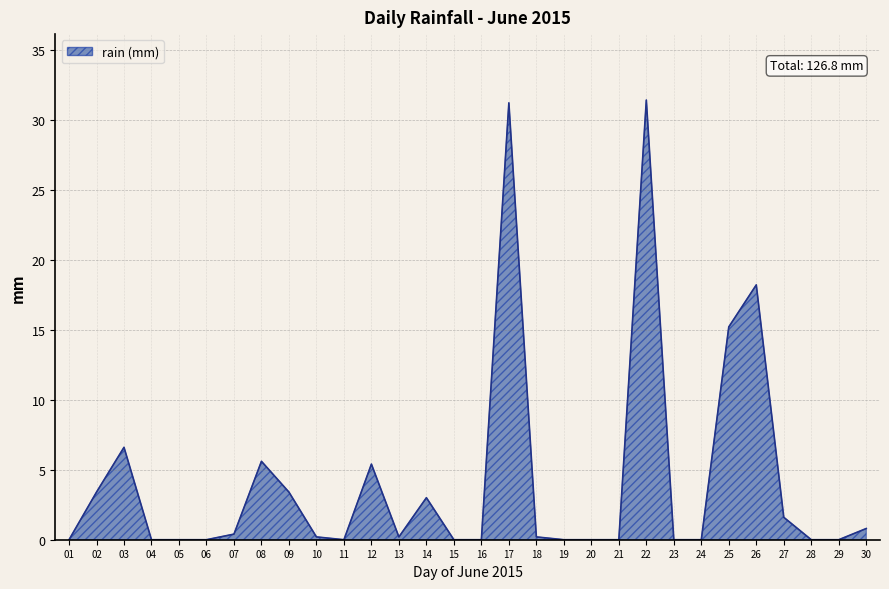

The chart shows a value of 0.0 at 01. True or false?

True